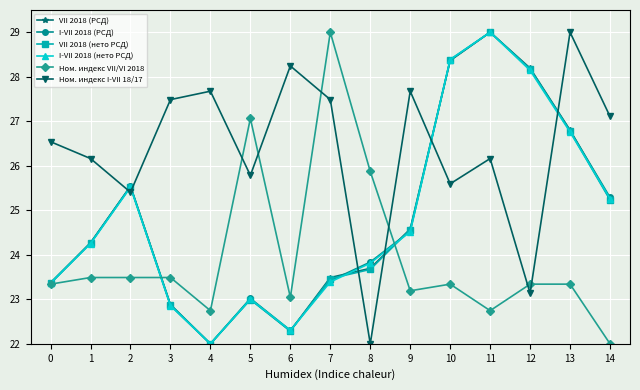

At which category is the sum across all series the highest?

11